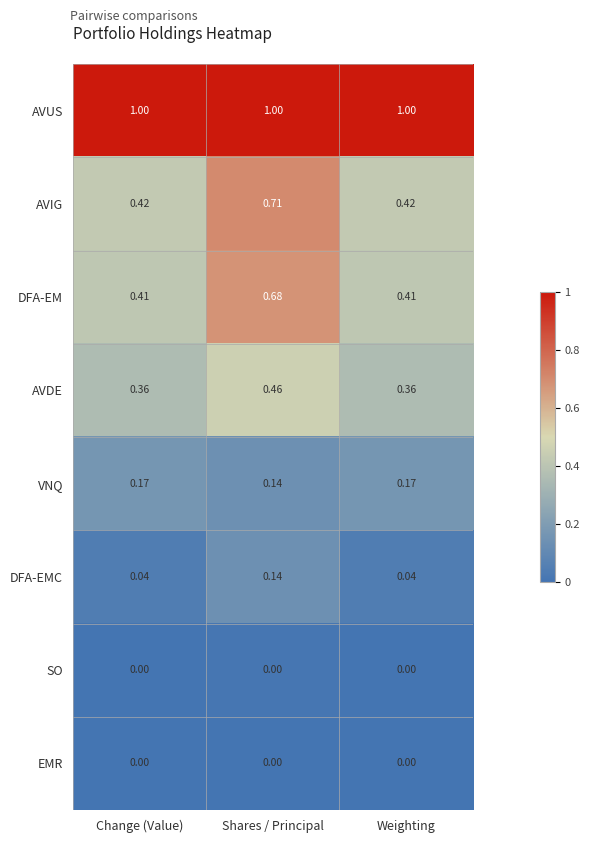

Which series changed the most between Change (Value) and Shares / Principal?

AVIG